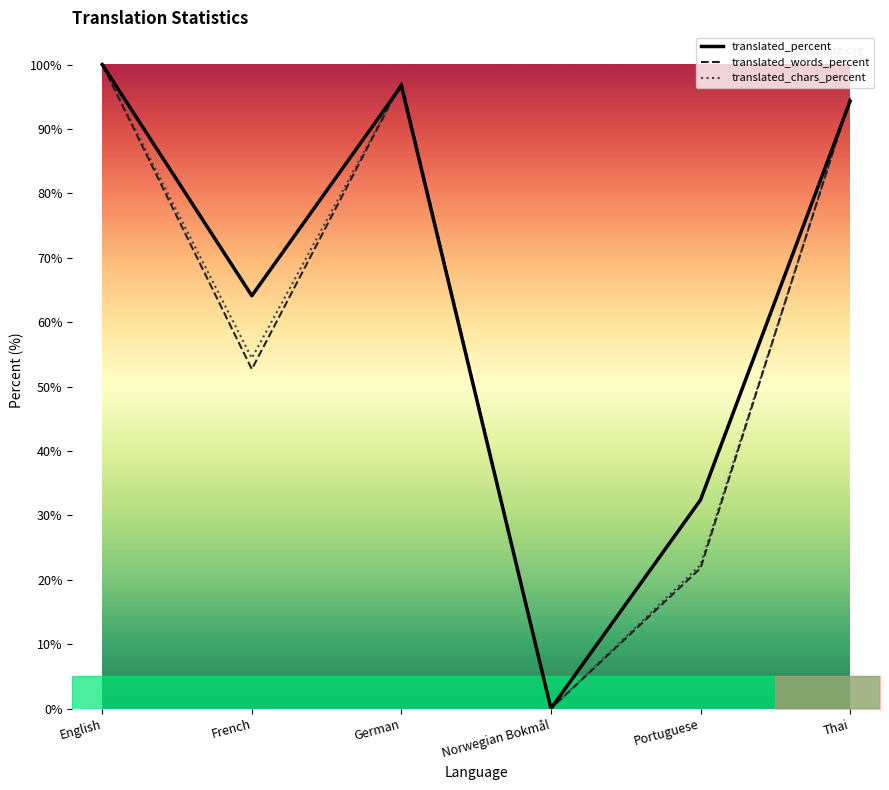

Reading left to right, list all the values displayed in this chart.

translated_percent: English=100.0	French=64.1	German=96.7	Norwegian Bokmål=0.0	Portuguese=32.4	Thai=94.3
translated_words_percent: English=100.0	French=52.7	German=97.2	Norwegian Bokmål=0.0	Portuguese=21.8	Thai=94.8
translated_chars_percent: English=100.0	French=54.4	German=97.2	Norwegian Bokmål=0.0	Portuguese=22.3	Thai=94.6